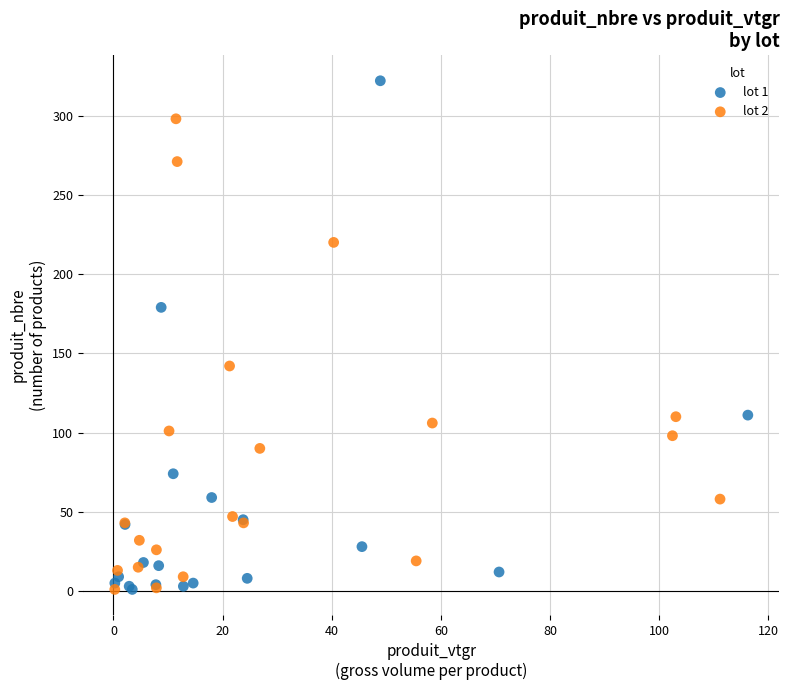

Which series reaches the maximum Y coordinate?

lot 1